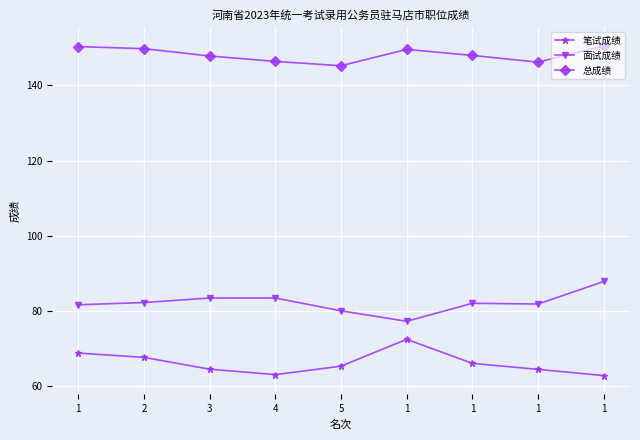

True or false: 面试成绩 and 笔试成绩 intersect in this chart.

False